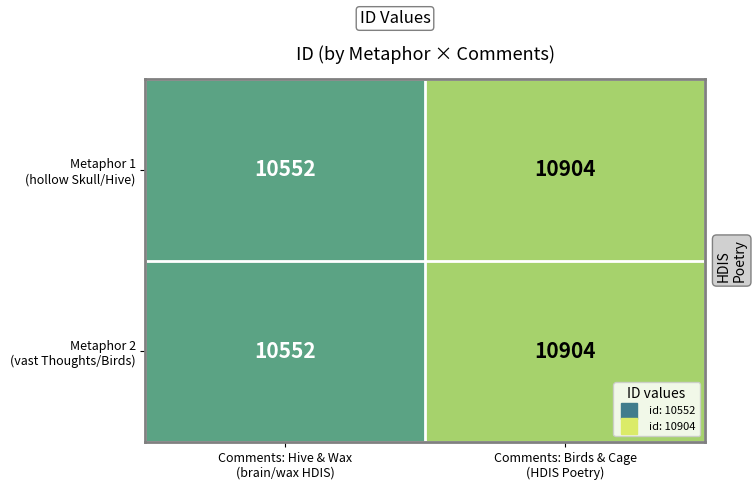

What is the minimum value shown in the chart?

10552